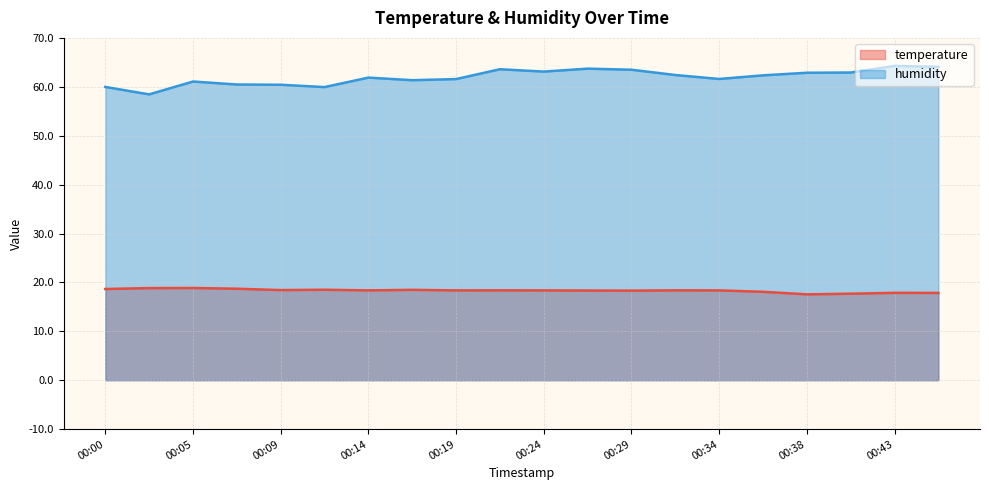

Does the chart have visible grid lines?

Yes